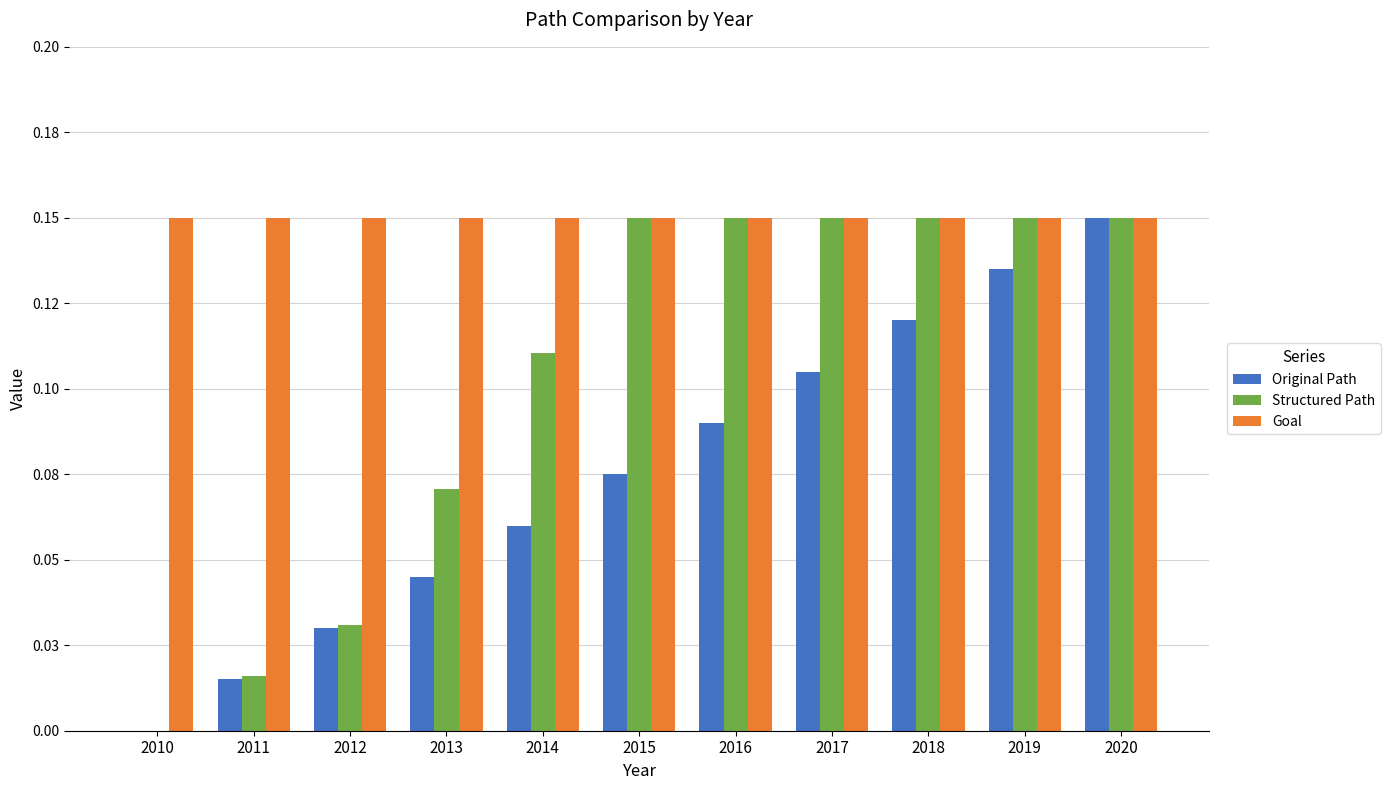

What are all the series names shown in the legend?

Original Path, Structured Path, Goal